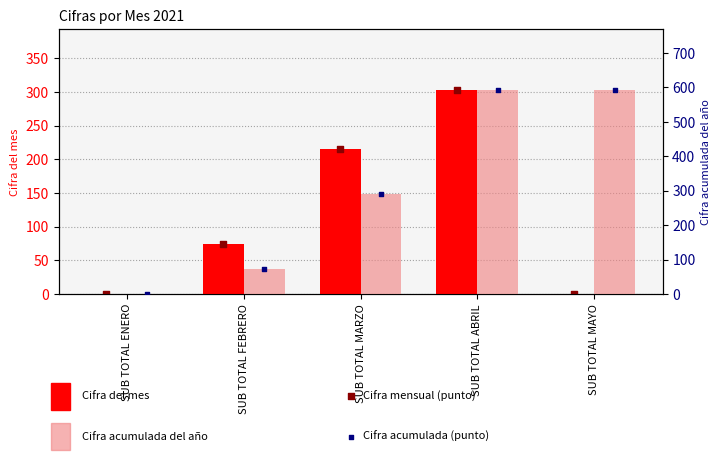

Is the value of Cifra del mes at SUB TOTAL FEBRERO greater than the value of Cifra acumulada del año at SUB TOTAL ENERO?

Yes